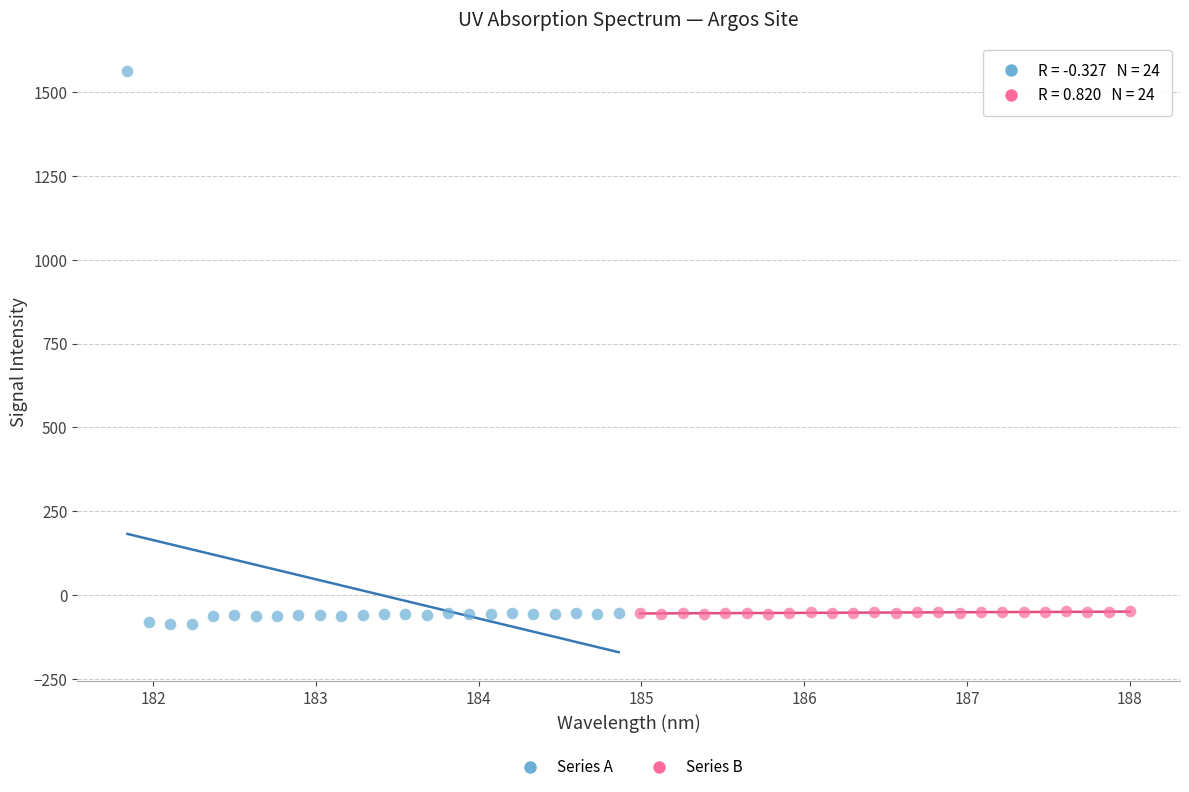

Which series has the largest Y range (max minus min)?

Series A